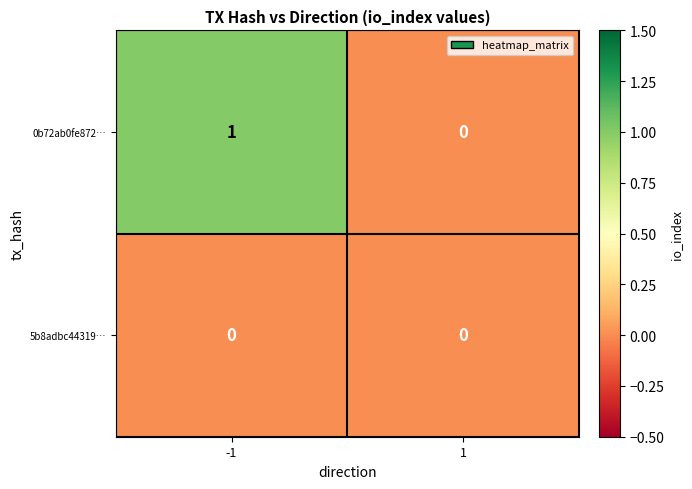

Reading left to right, what are all the values shown in this chart?

0b72ab0fe872…: -1=1	1=0
5b8adbc44319…: -1=0	1=0